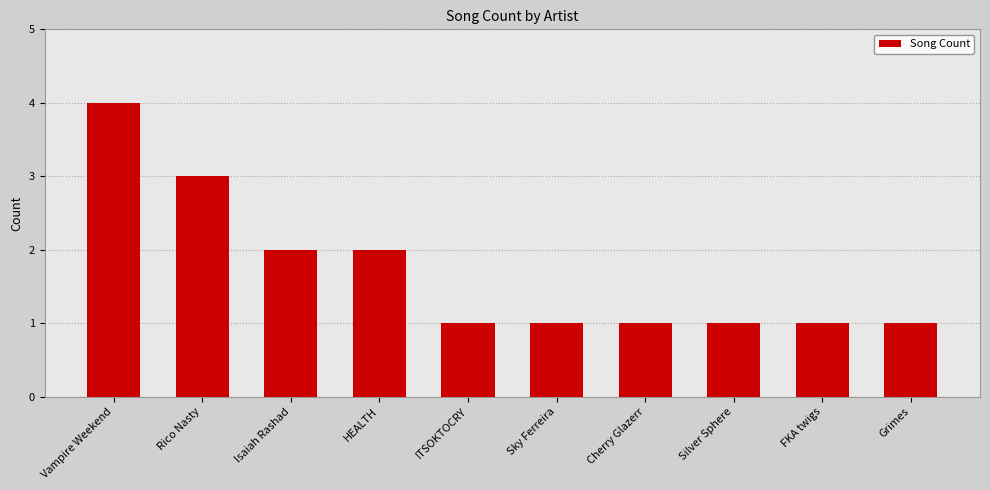

How many bars are there in total?

10